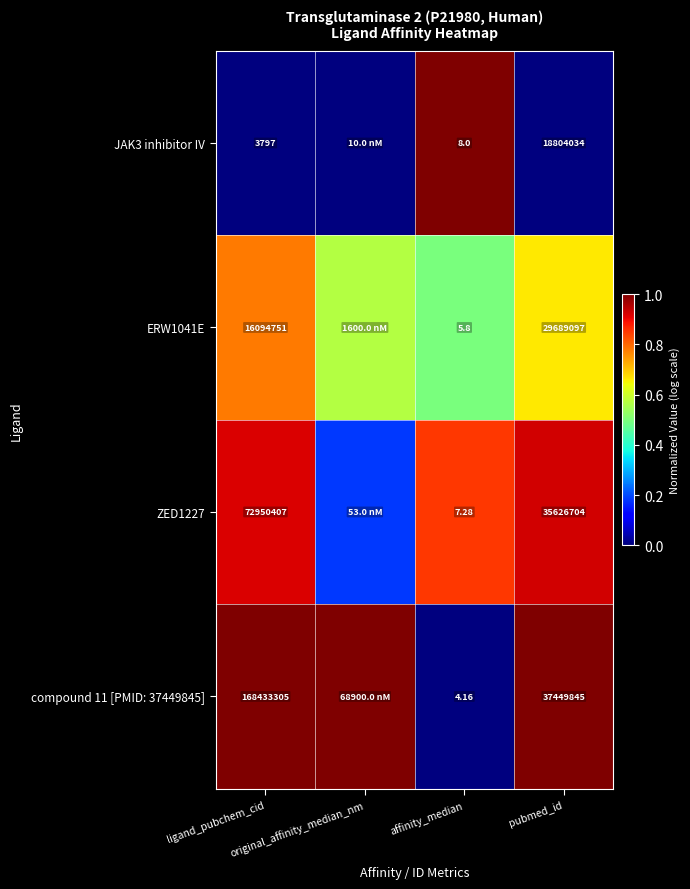

At which label is ERW1041E closest to 0?

affinity_median